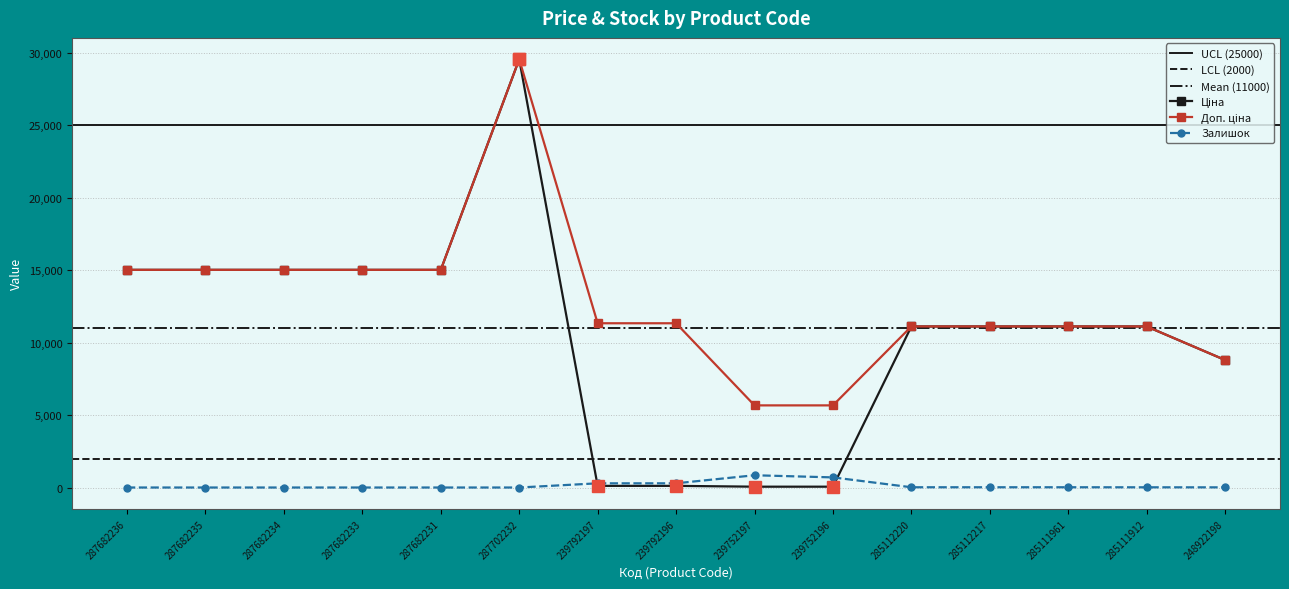

What is the average value of the Ціна series?

10549.1